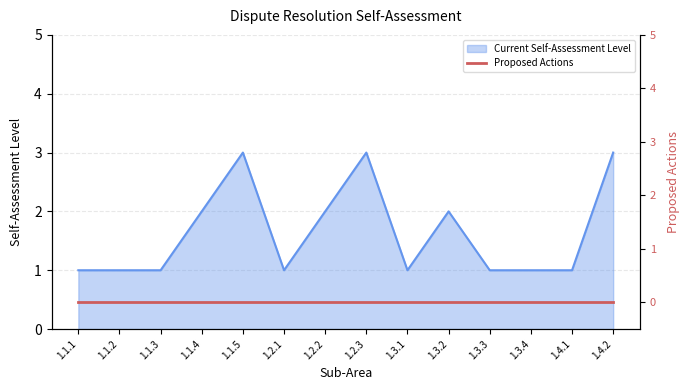

Does the chart have visible grid lines?

Yes